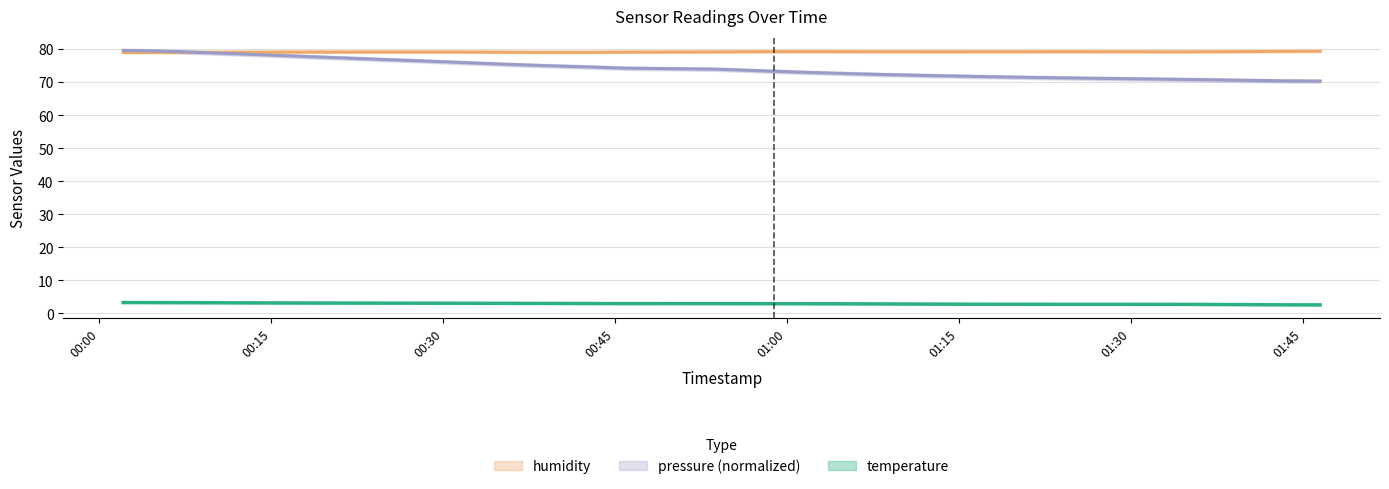

Is this an area chart (filled region under the line)?

No